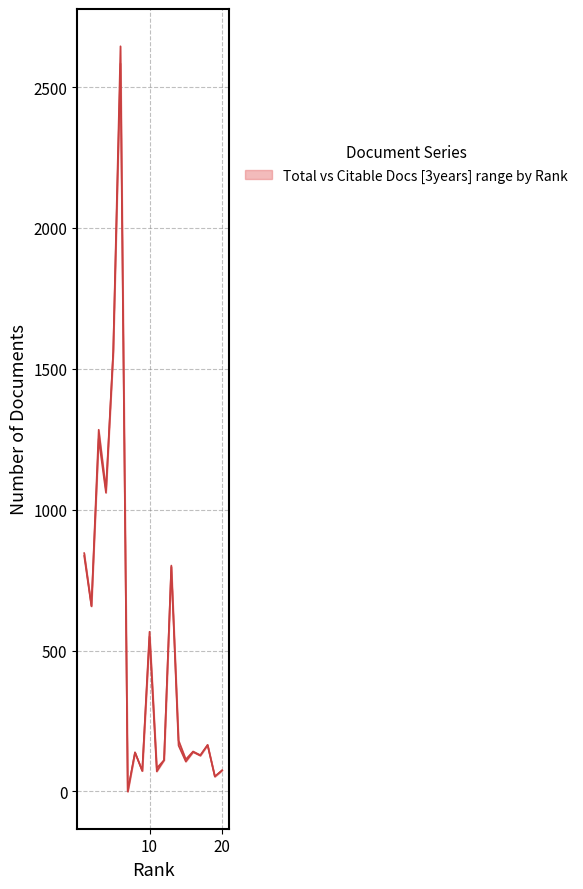

At how many categories does at least one series exceed 602?

7